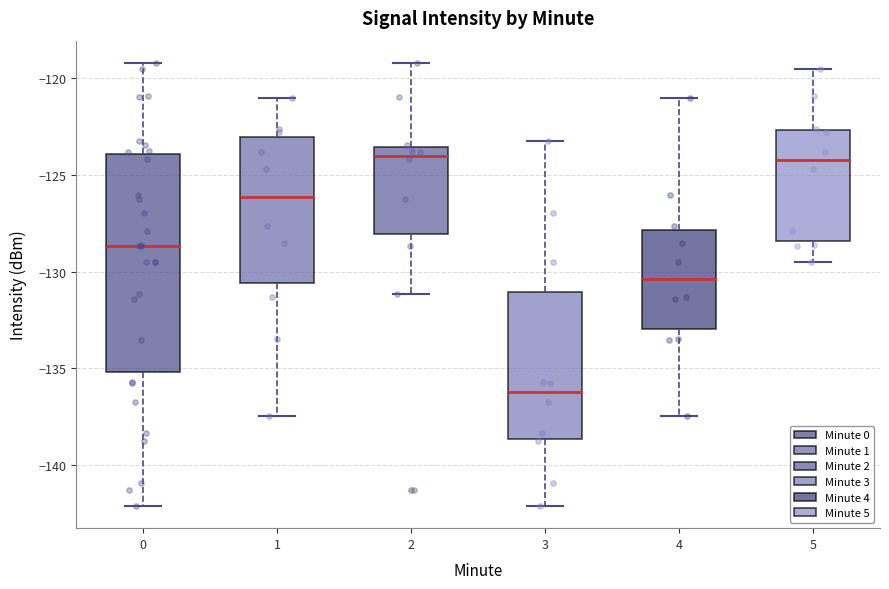

Which box is the tallest, from its lower edge to its upper edge?

0